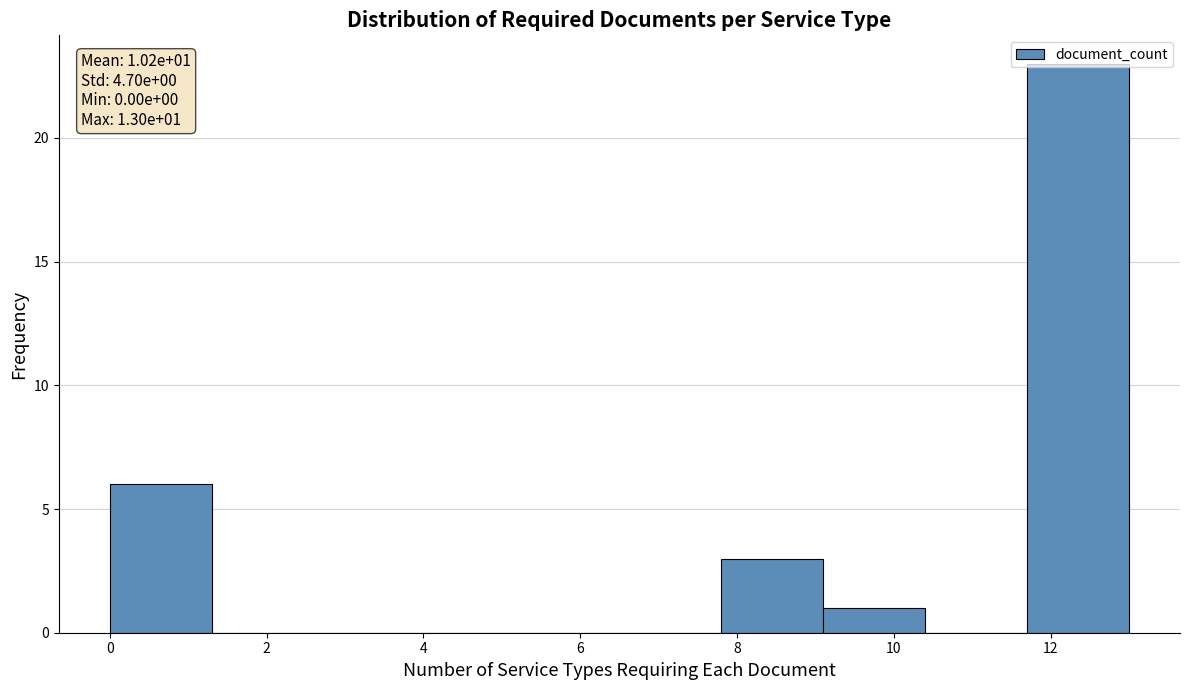

Which range on the x-axis has the tallest bar?

11.7 to 13.0